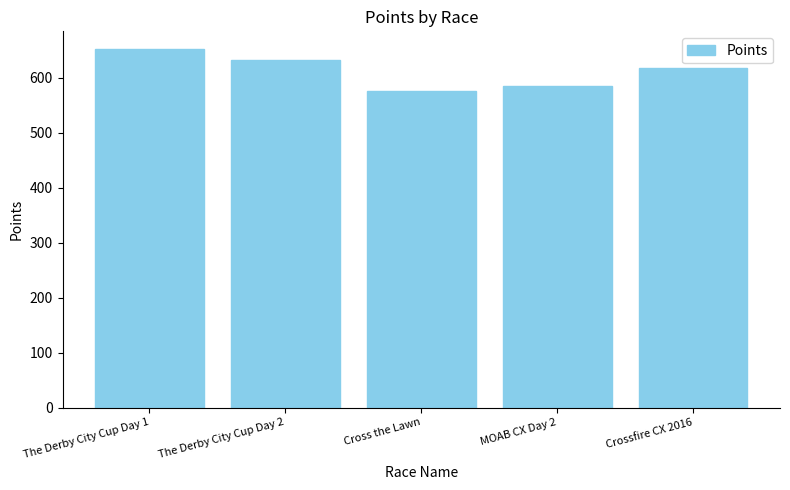

Which has a higher value, The Derby City Cup Day 2 or MOAB CX Day 2?

The Derby City Cup Day 2